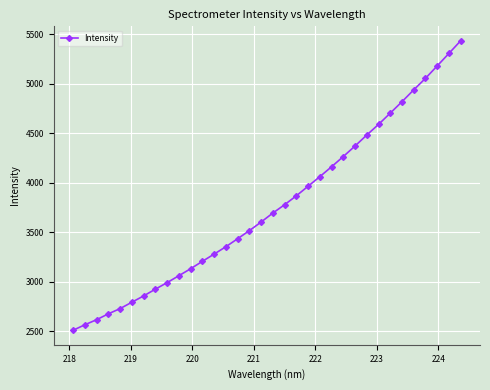

What is the minimum value shown in the chart?

2508.1